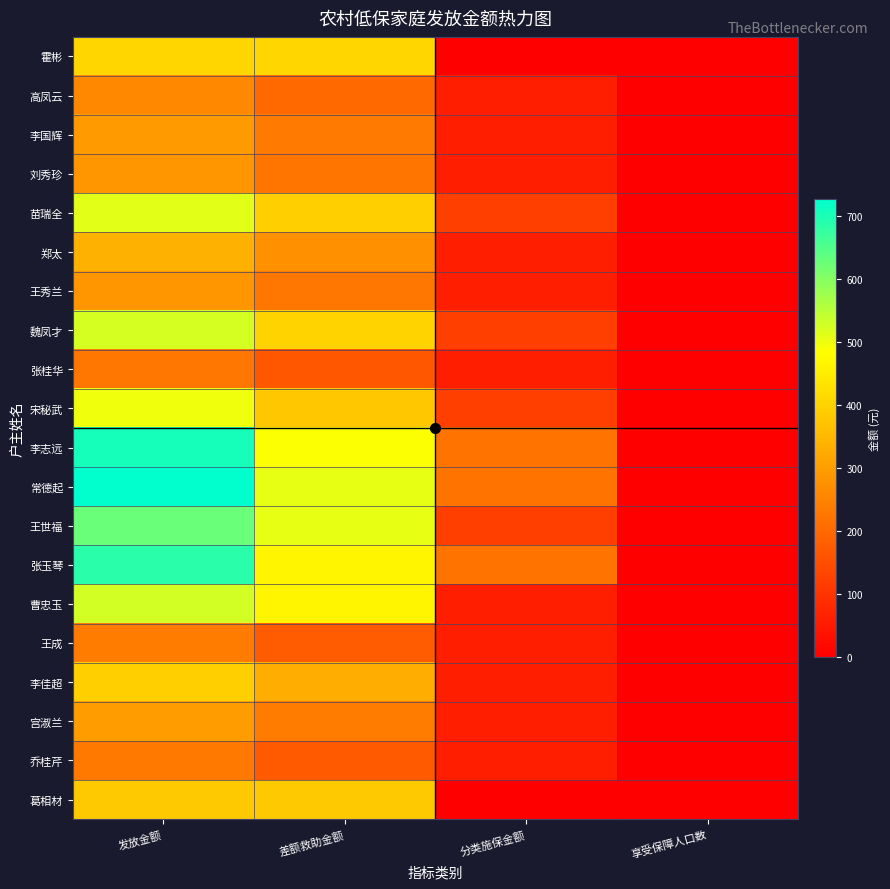

Which series has the largest total across all categories?

常德起